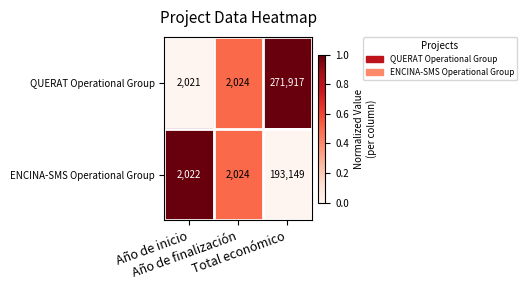

What is the total value across all series at Total económico?

465066